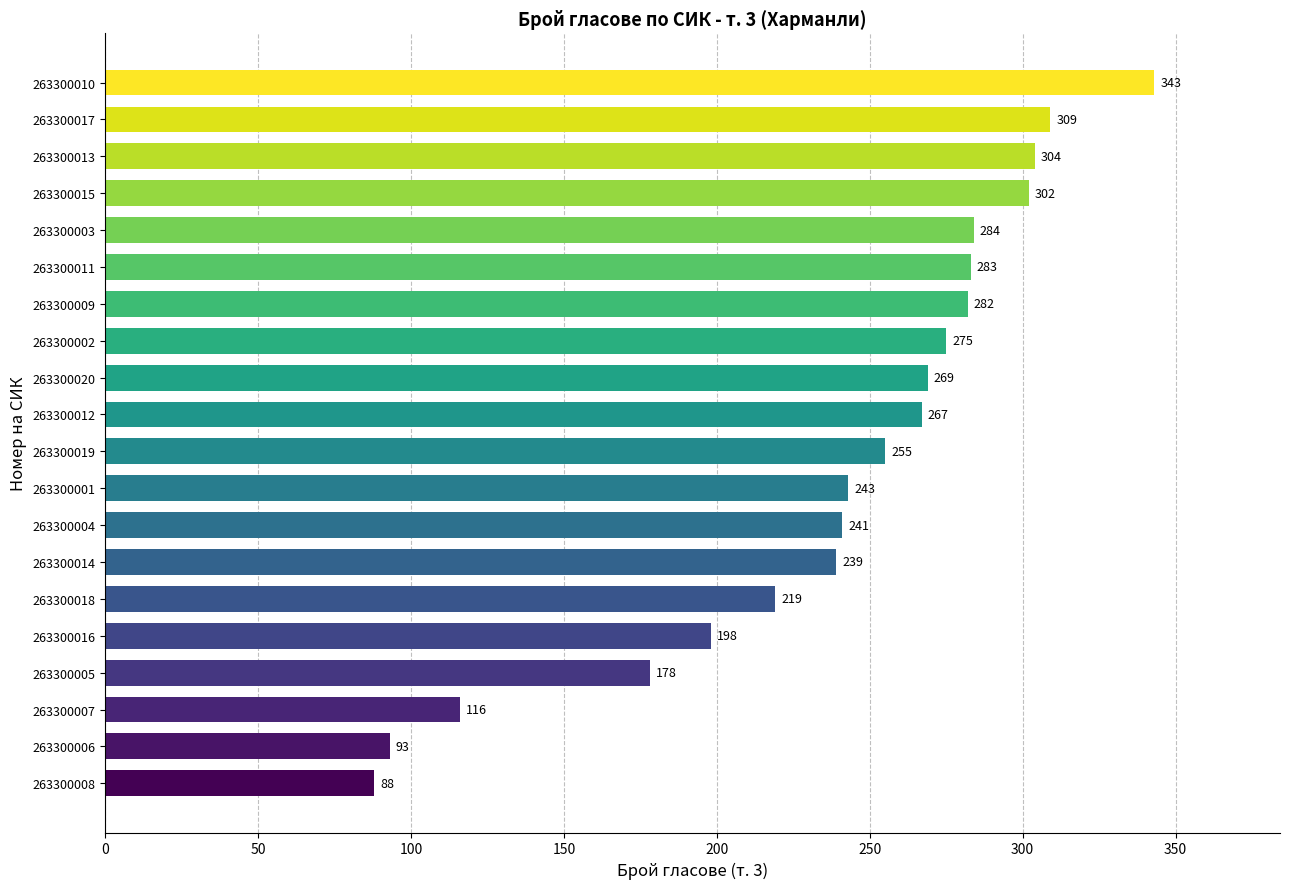

How many values are below 267?

10